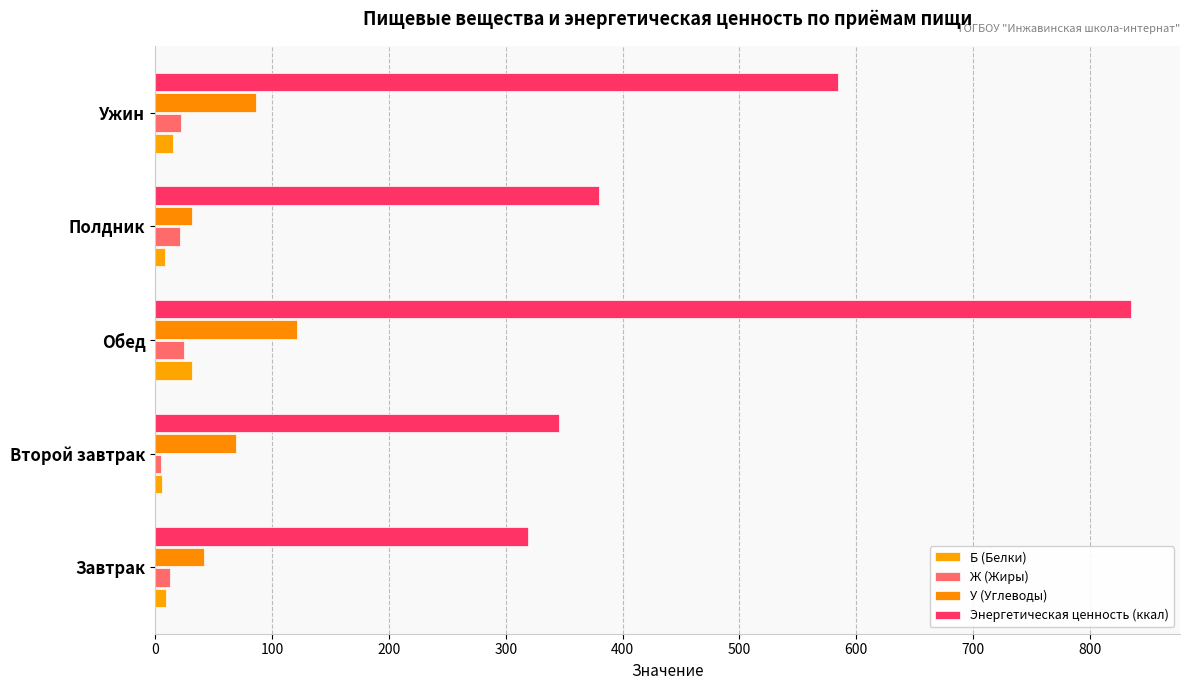

How many categories are shown in the chart?

5